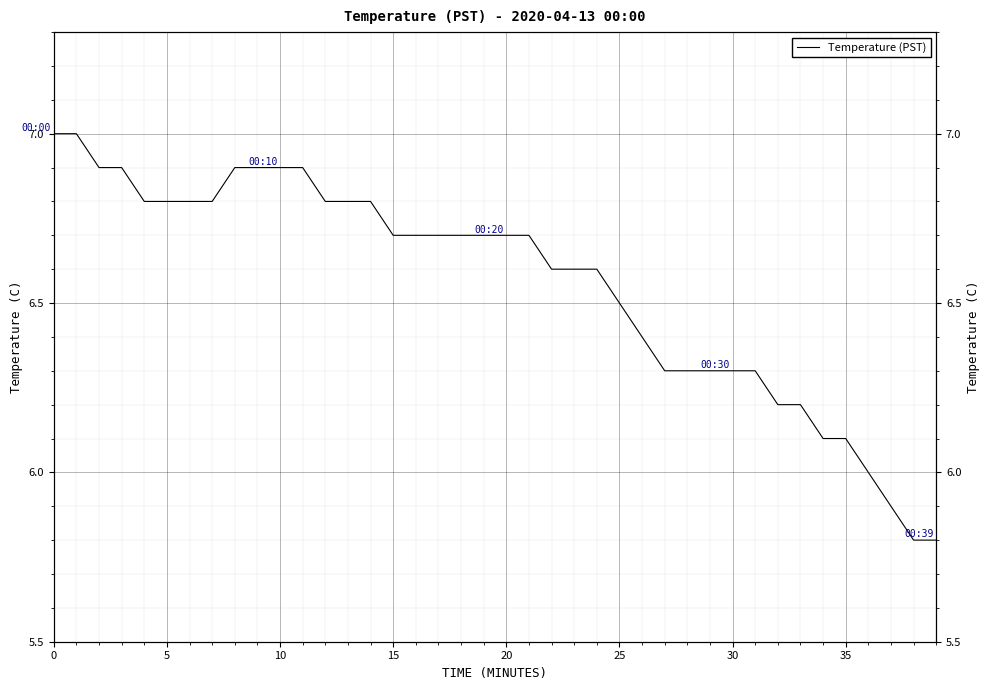

The chart shows a value of 4.2 at 24. True or false?

False